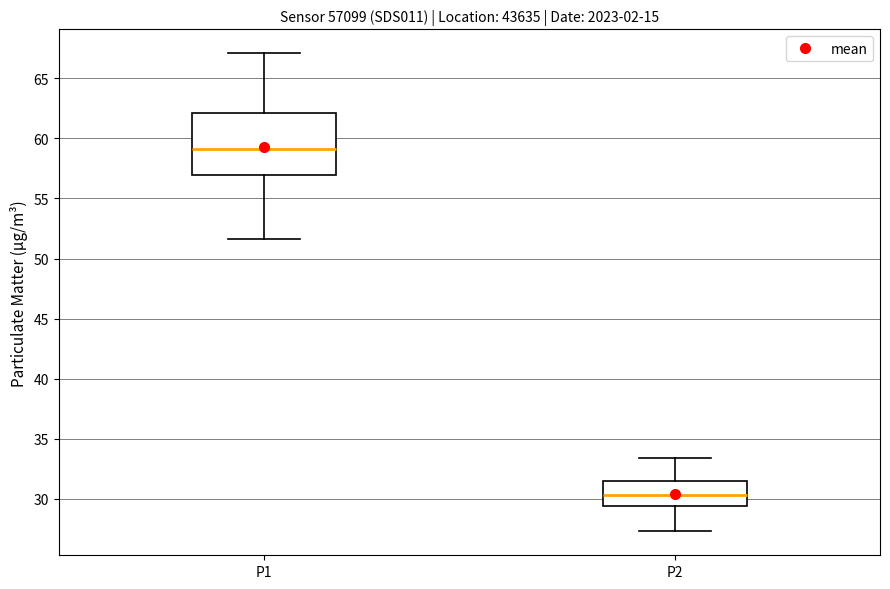

Which box's median line is the lowest?

P2